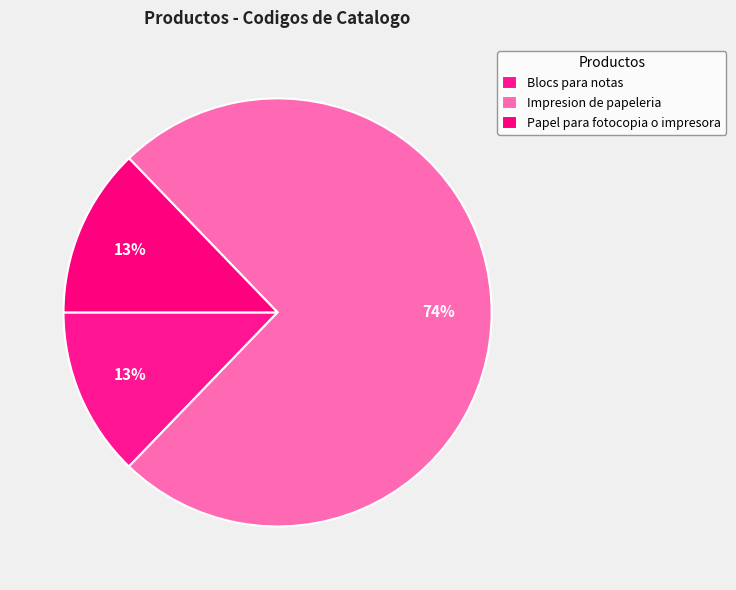

The Blocs para notas slice represents 3% of the pie. True or false?

False